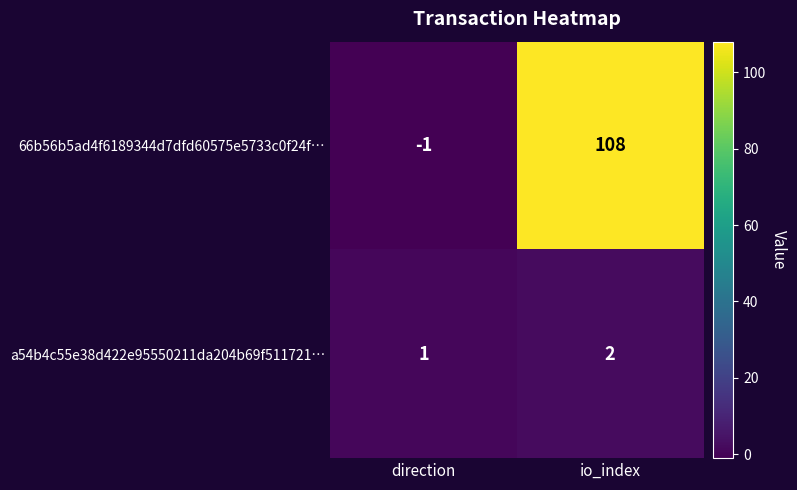

True or false: a54b4c55e38d422e95550211da204b69f511721… has a value of 3 at io_index.

False